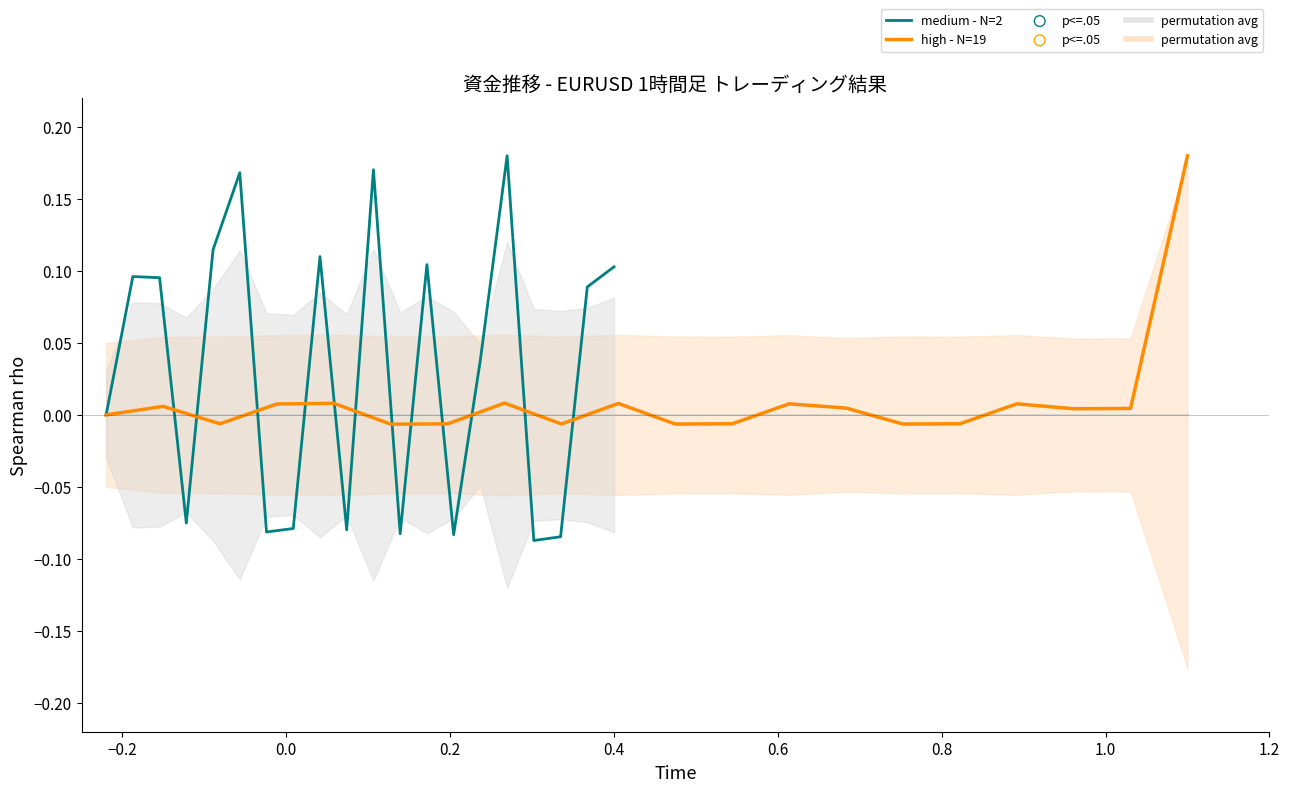

Which series has the widest spread of Y values?

medium - N=2